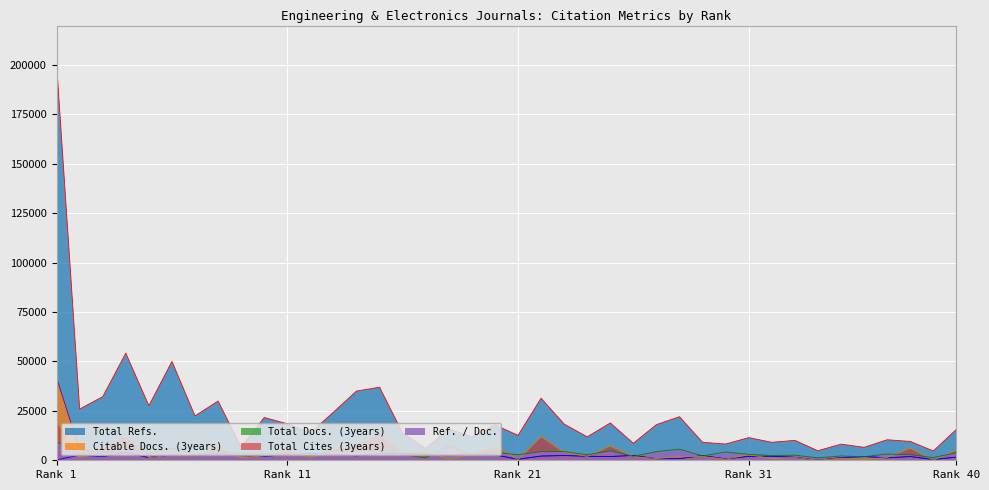

The Total Refs. series shows 9537 at 38. True or false?

True